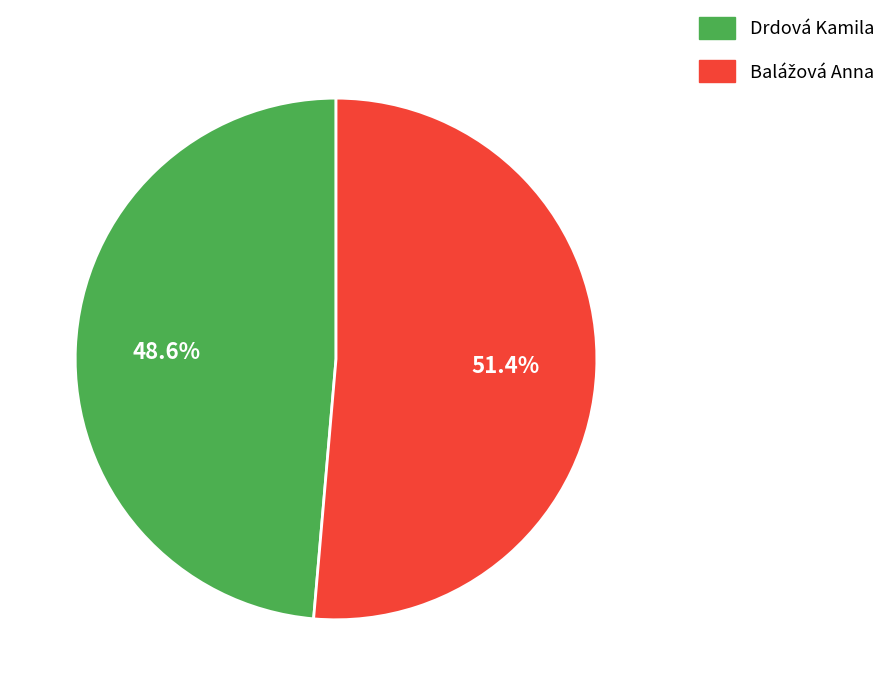

Does any single category account for the majority?

Yes